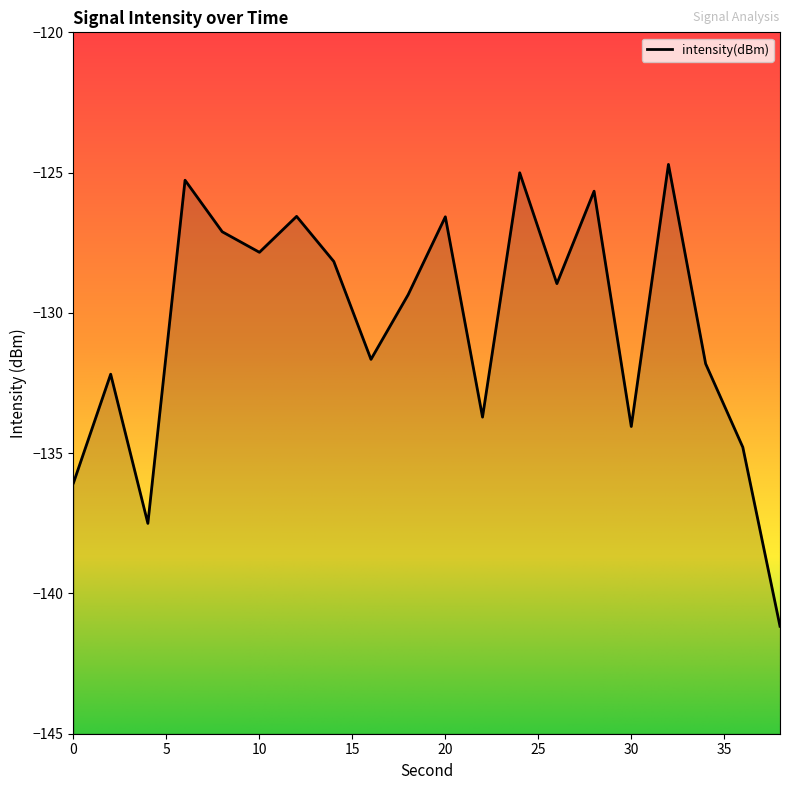

Reading right to left, transcribe all the data shown in this chart.

-141.2	-134.8	-131.8	-124.7	-134.0	-125.7	-129.0	-125.0	-133.7	-126.6	-129.4	-131.7	-128.2	-126.6	-127.8	-127.1	-125.3	-137.5	-132.2	-136.1